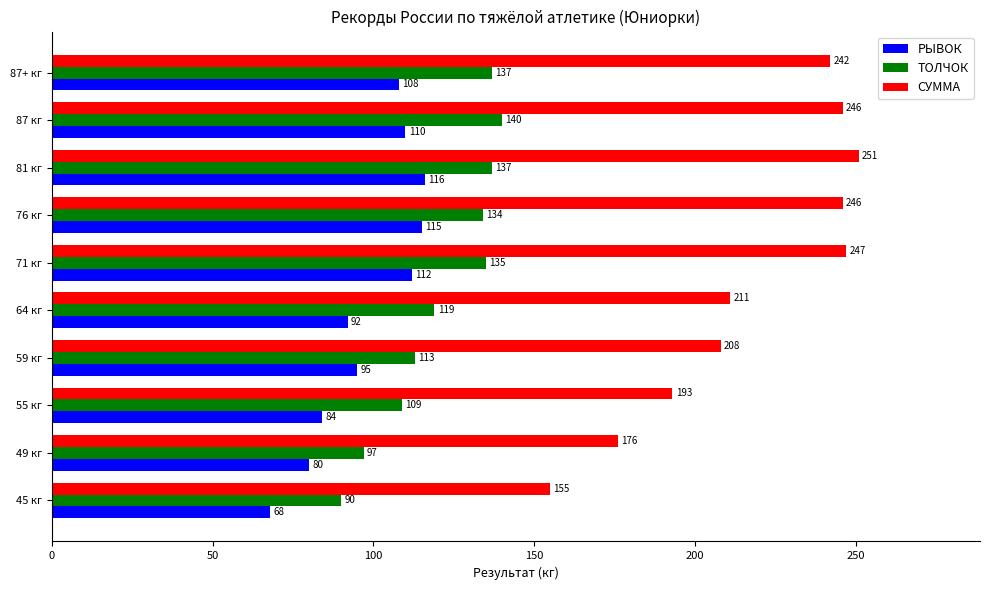

Which series has the largest total across all categories?

СУММА